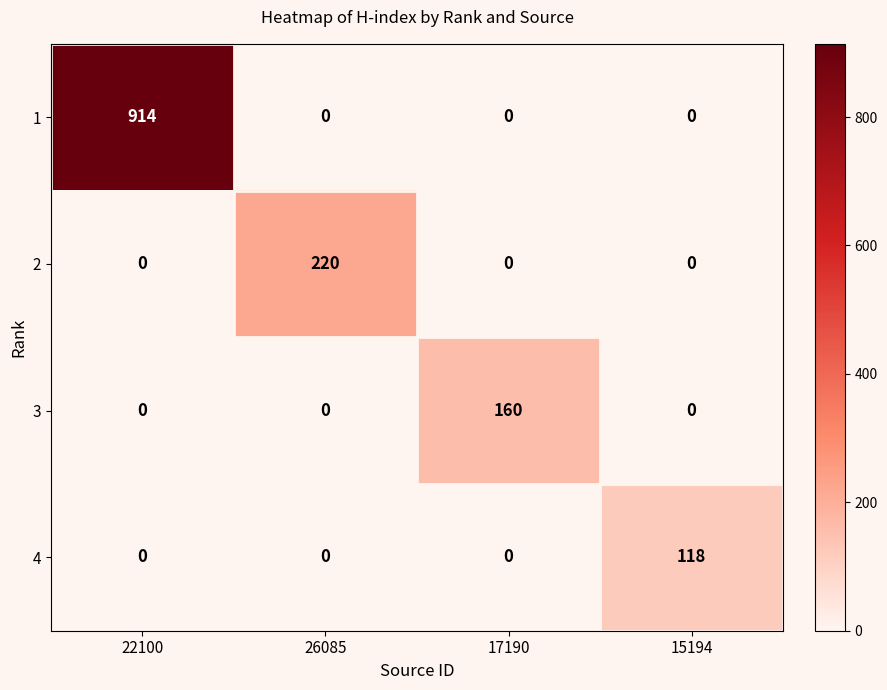

Count the 4 values in the range 0 to 118.

4